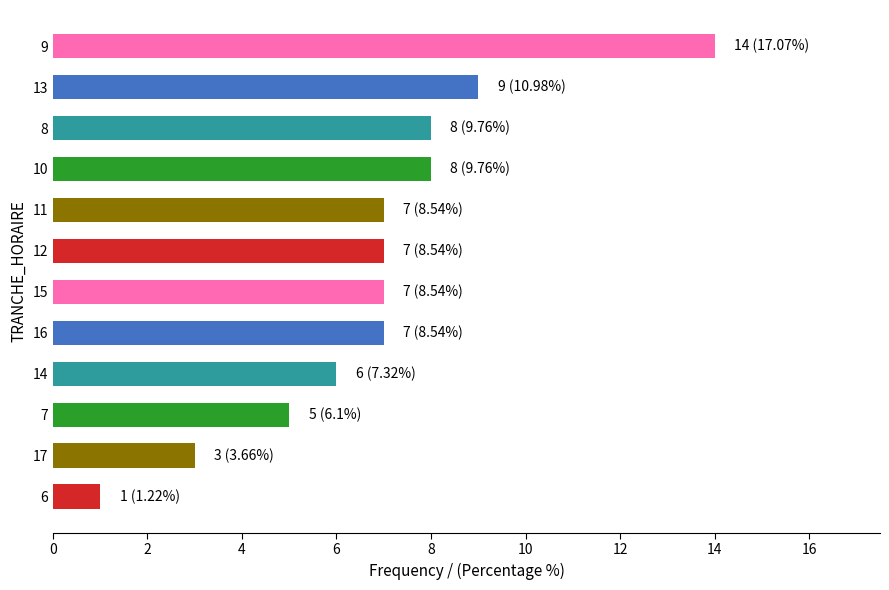

Reading top to bottom, list all the values displayed in this chart.

14	9	8	8	7	7	7	7	6	5	3	1